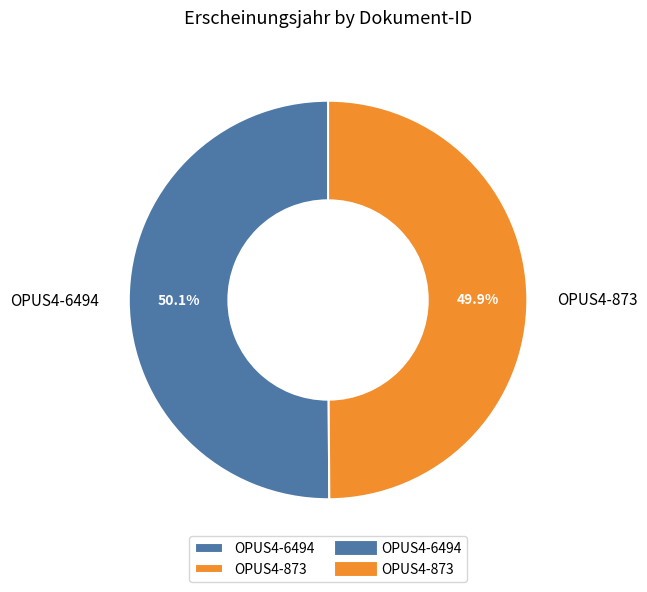

To the nearest percent, what percentage of the pie is OPUS4-6494?

50%